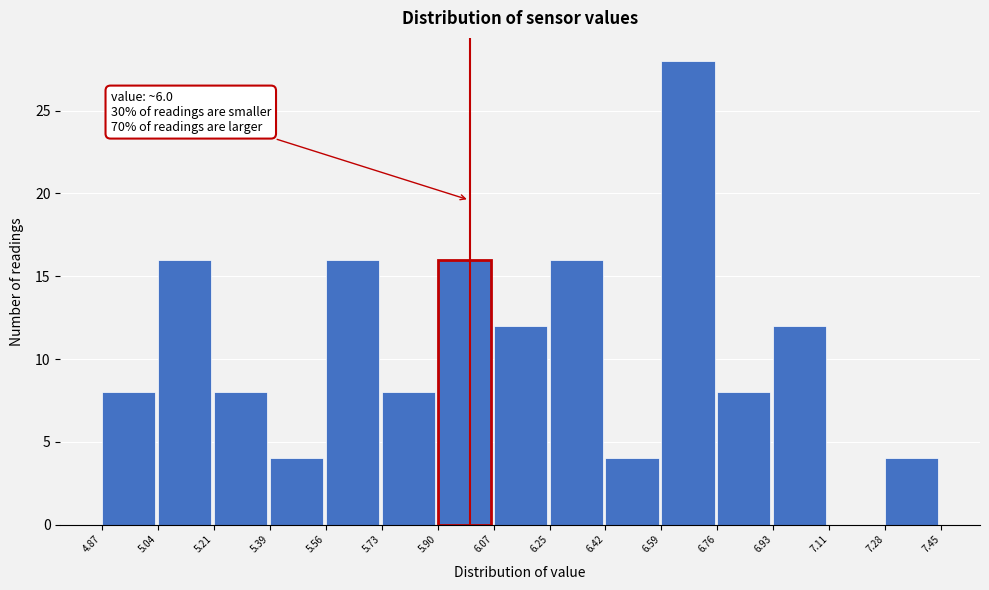

Which range on the x-axis has the tallest bar?

6.59 to 6.76